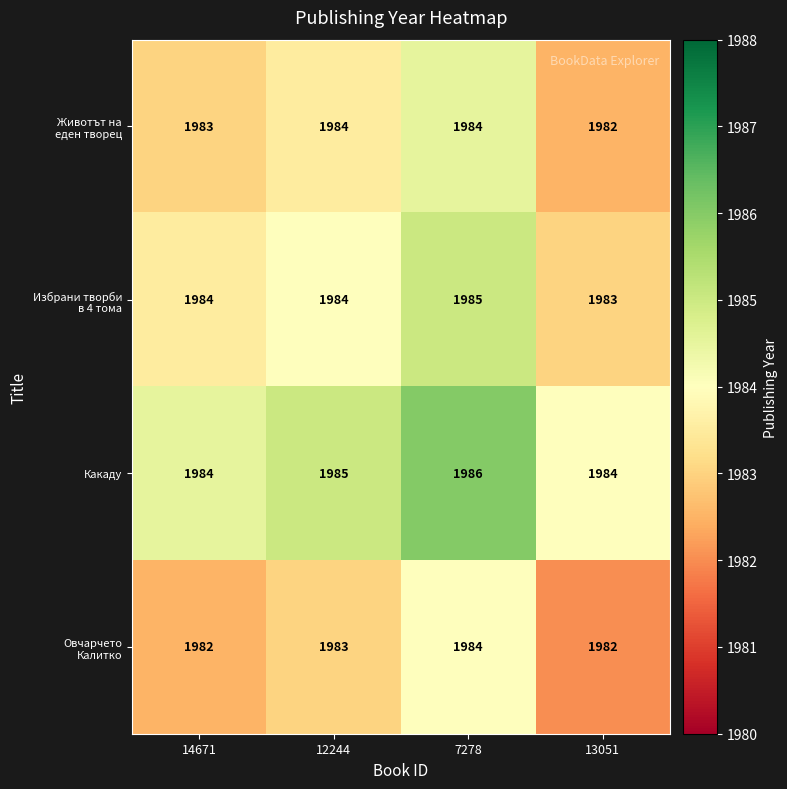

The value of Какаду at 13051 is 1045. True or false?

False